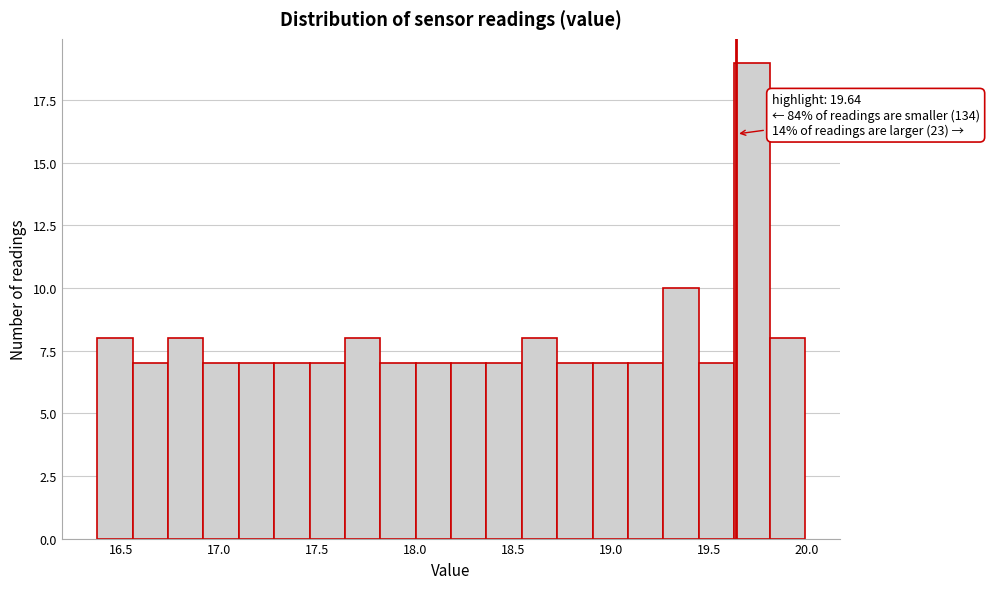

Around what value on the x-axis is the tallest bar? Give the approximate position of its centre, as read against the axis.

19.70